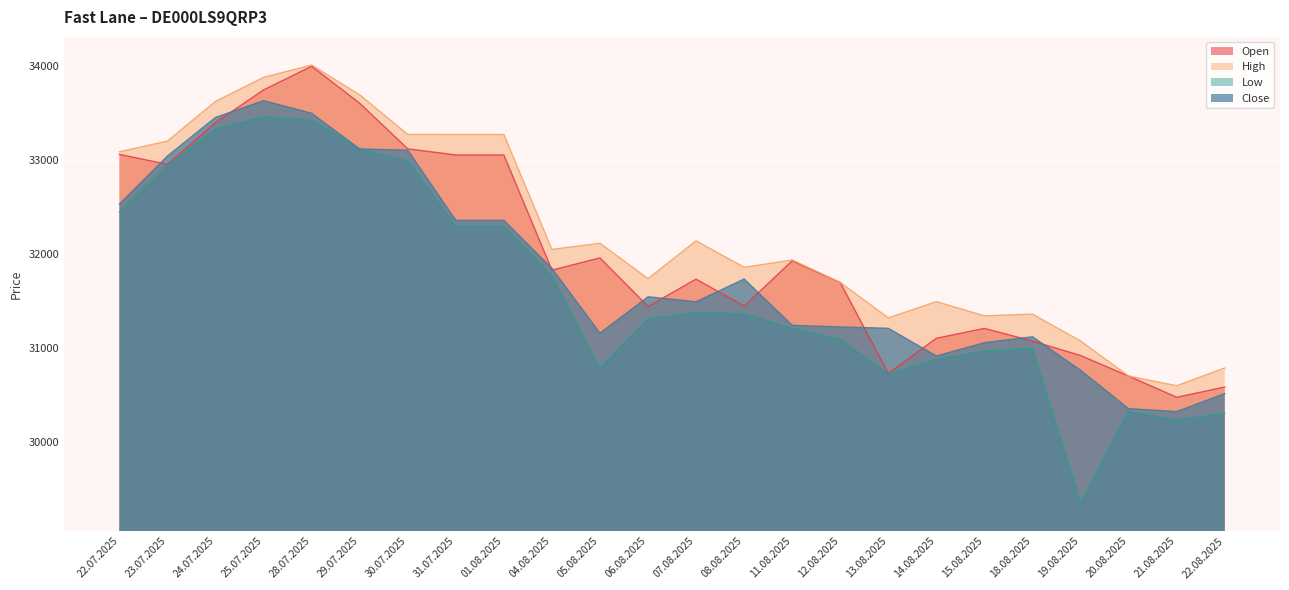

At which category is the sum across all series the highest?

28.07.2025